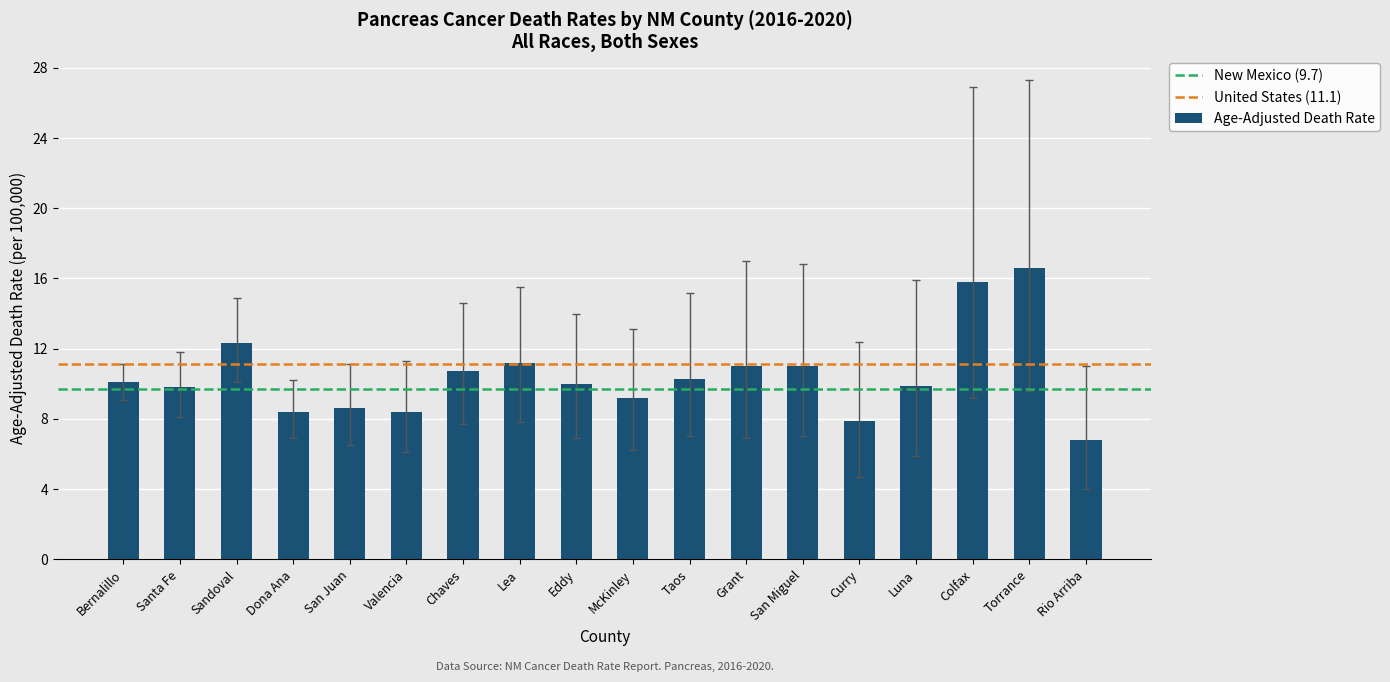

What is the difference between the values at Luna and Sandoval?

2.4